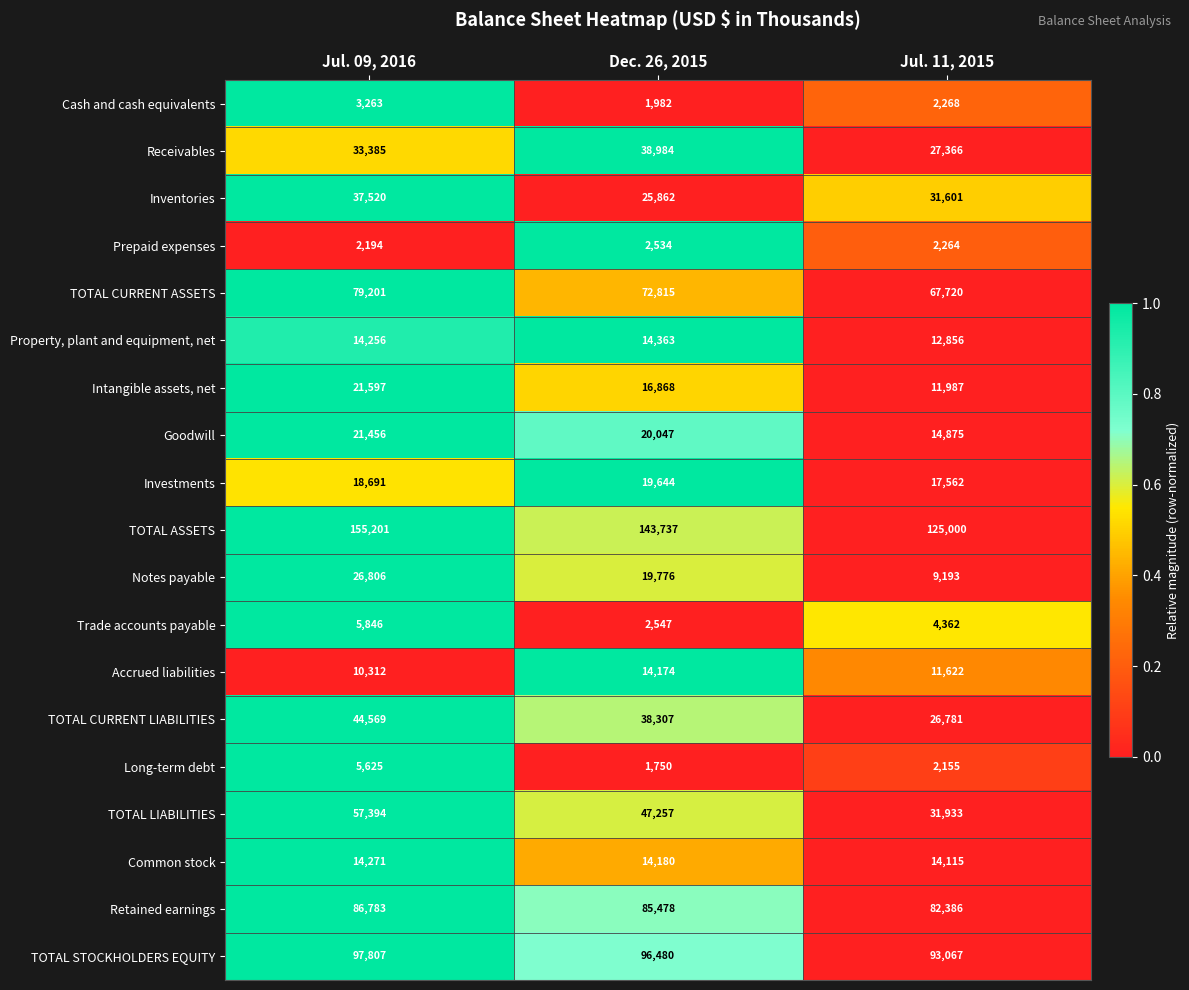

What is the difference between the Common stock values at Dec. 26, 2015 and Jul. 09, 2016?

91